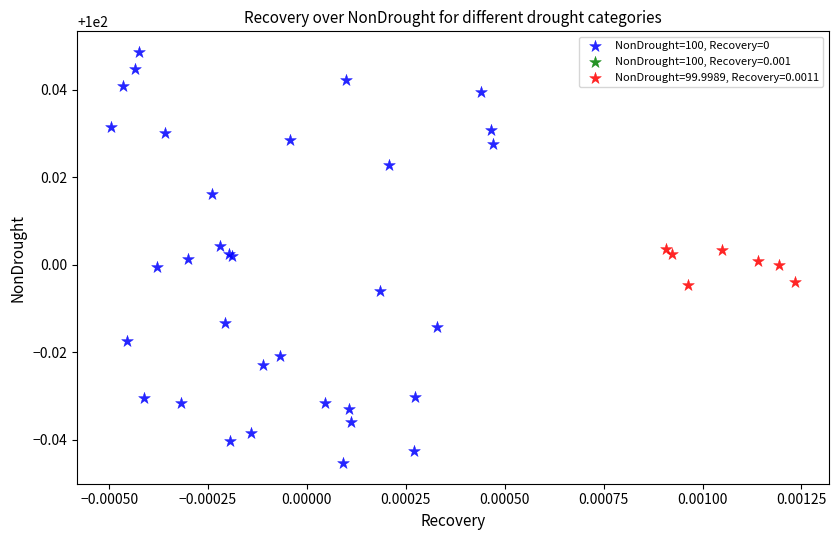

Which series has the largest Y range (max minus min)?

NonDrought=100, Recovery=0